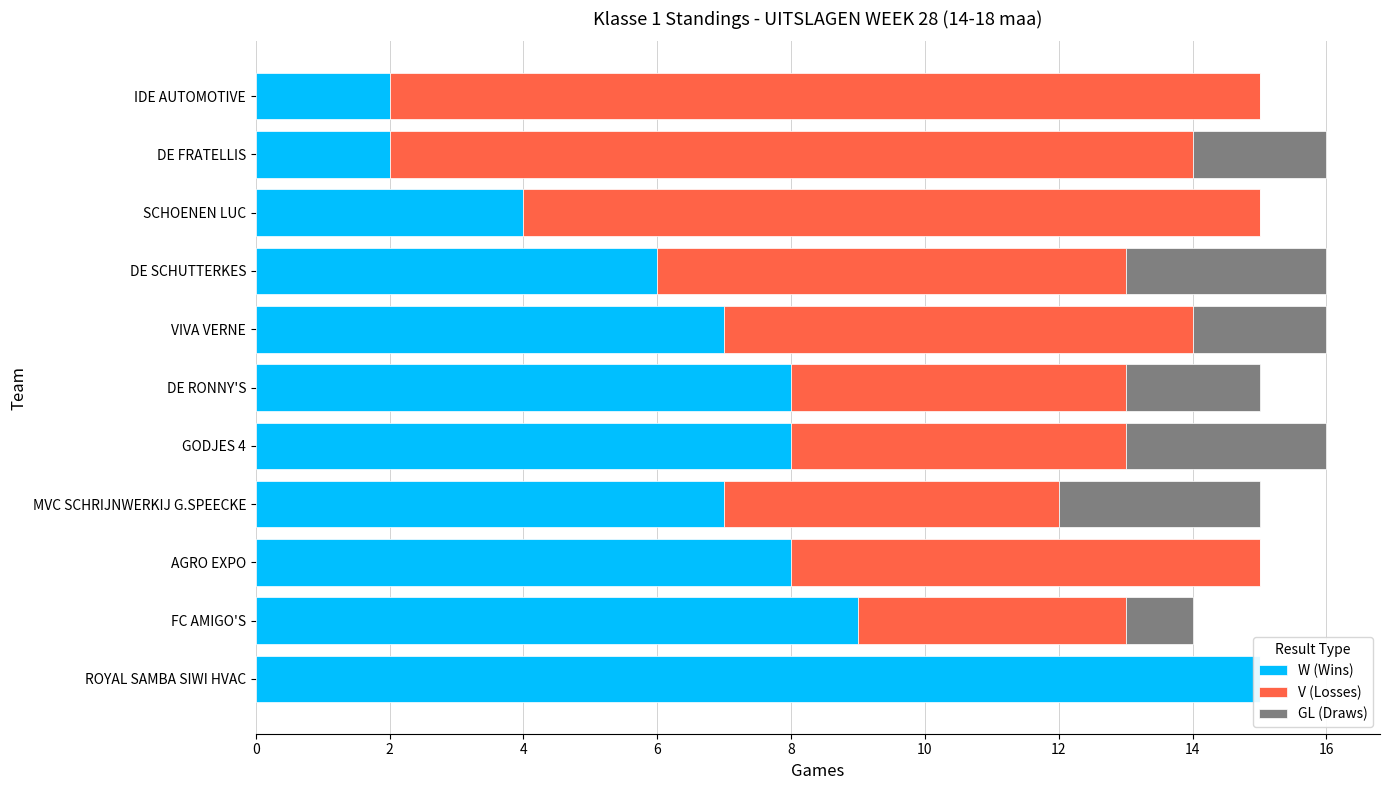

Which series has the largest range (max minus min)?

W (Wins)